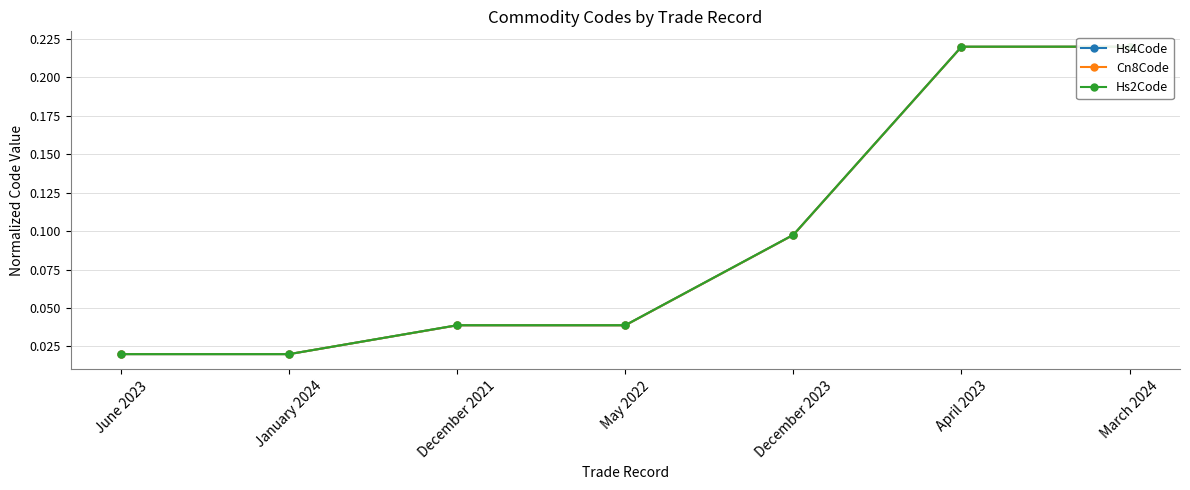

Where is Cn8Code nearest to the value 0?

June 2023